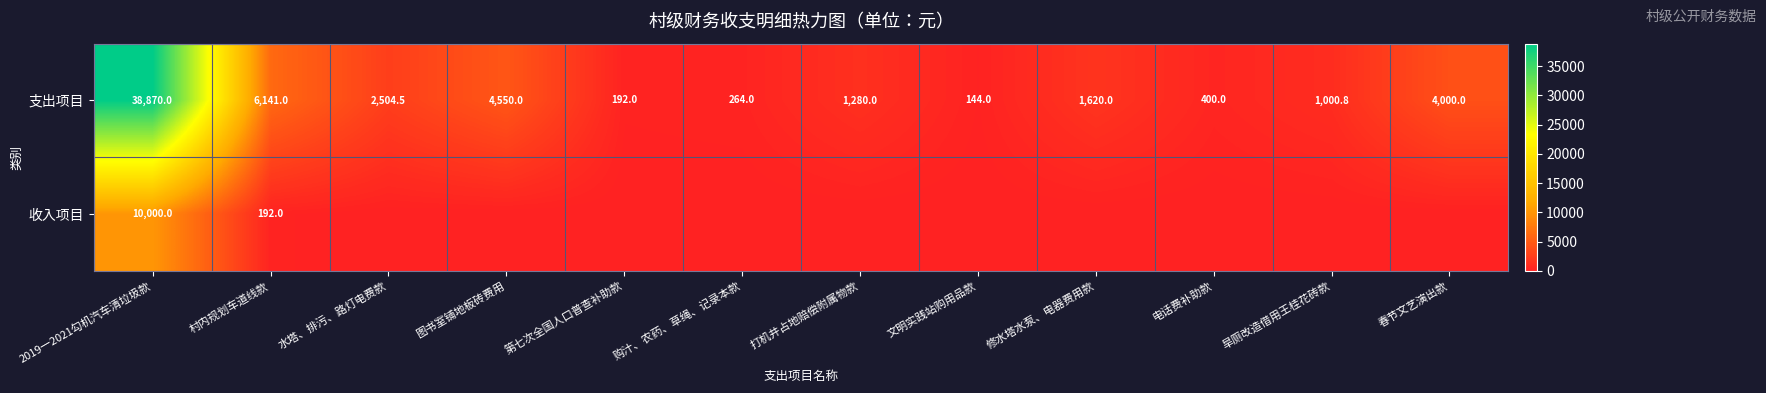

At 2019一2021勾机汽车清垃圾款, list the series in order from largest to smallest.

支出项目, 收入项目